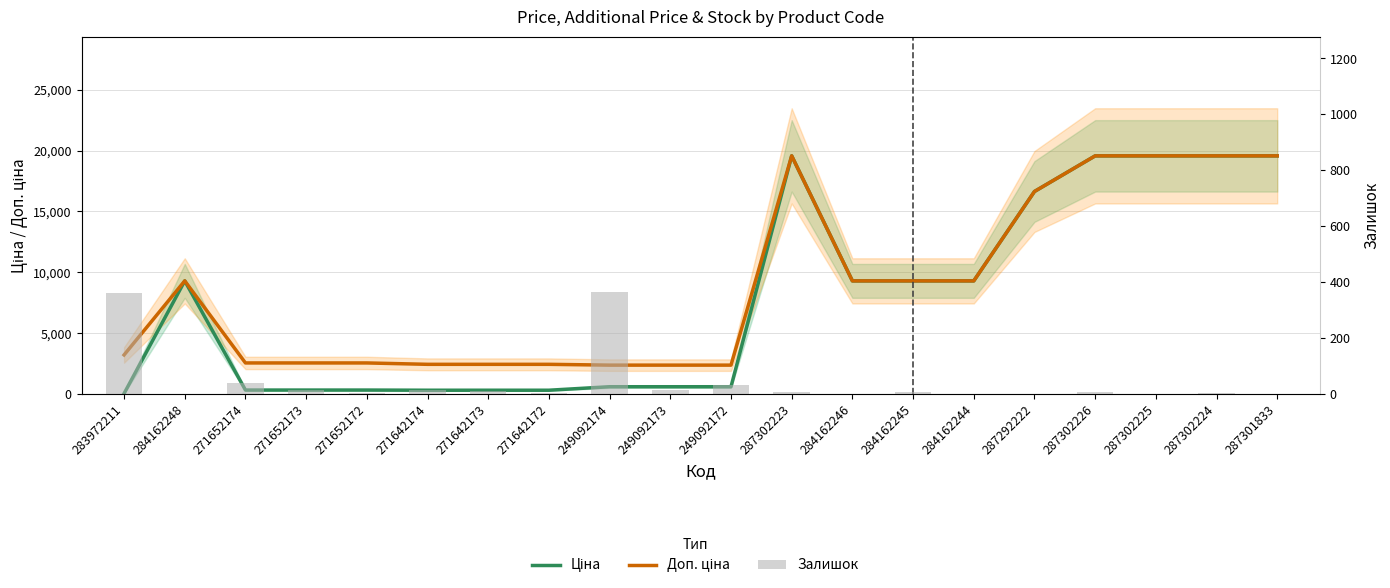

What is the approximate value of Ціна at 271652173?

318.3